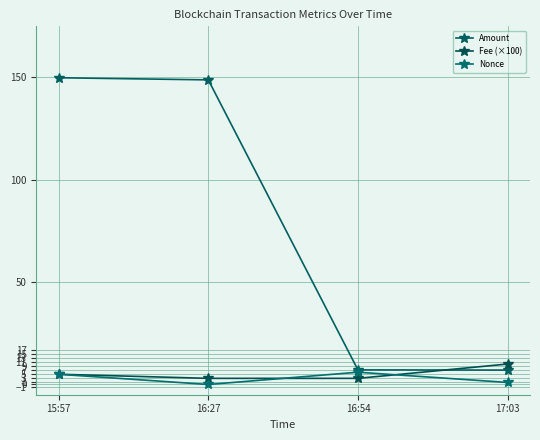

The Nonce series shows 0.0 at 16:27. True or false?

True